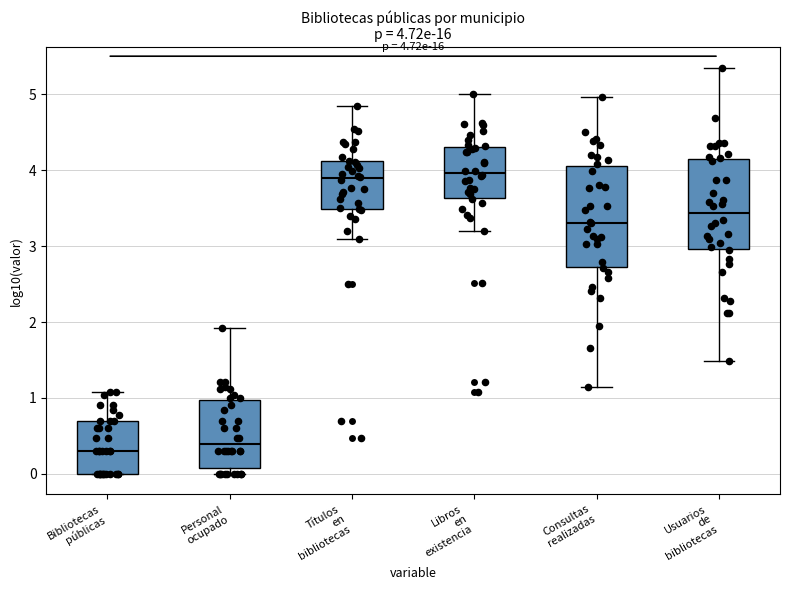

Which box is the tallest, from its lower edge to its upper edge?

Consultas realizadas